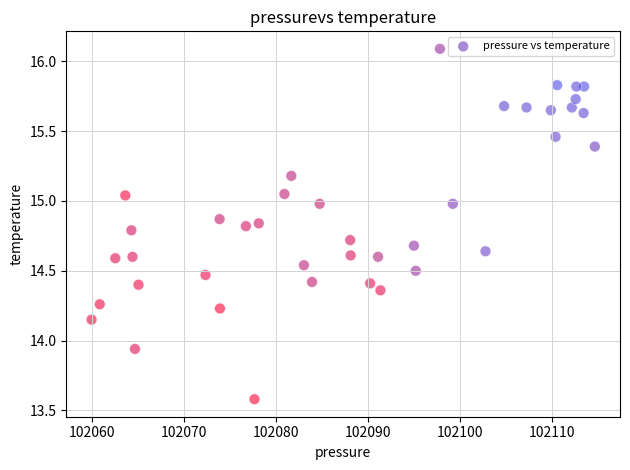

What is the range of X values (max minus min)?

54.7